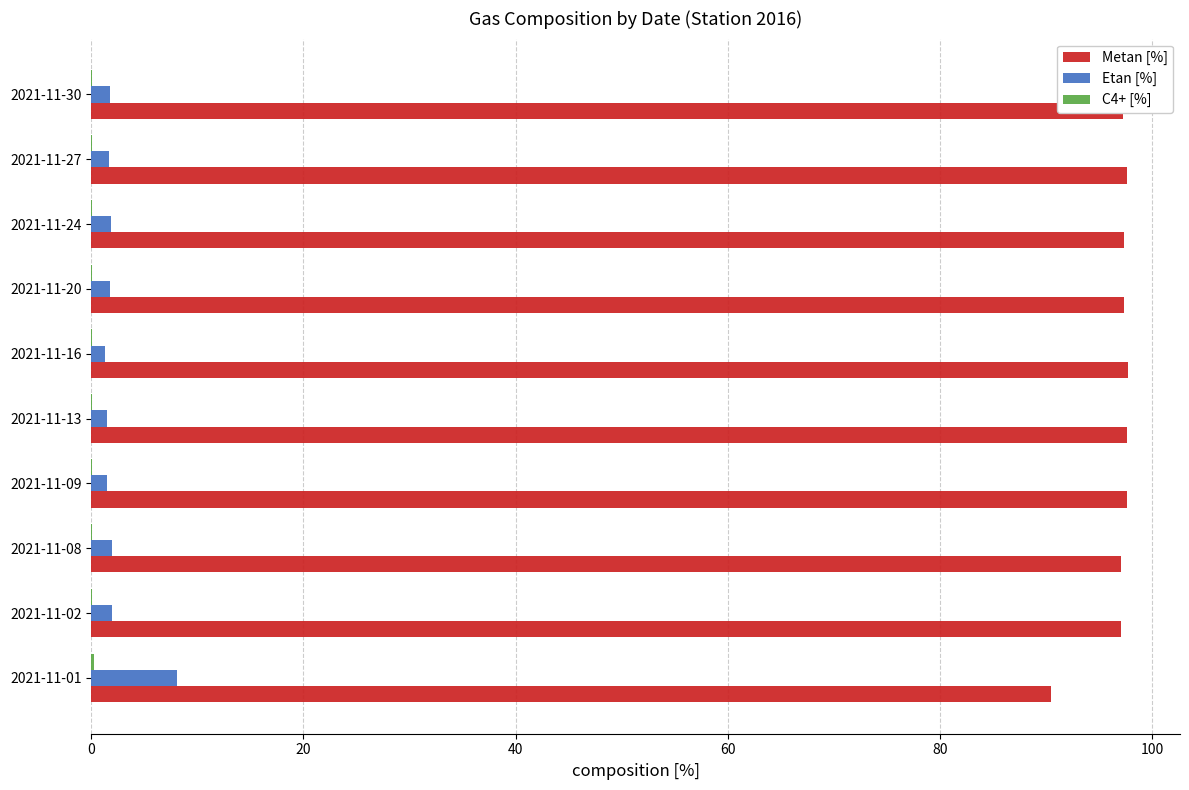

How many series are shown in this chart?

3